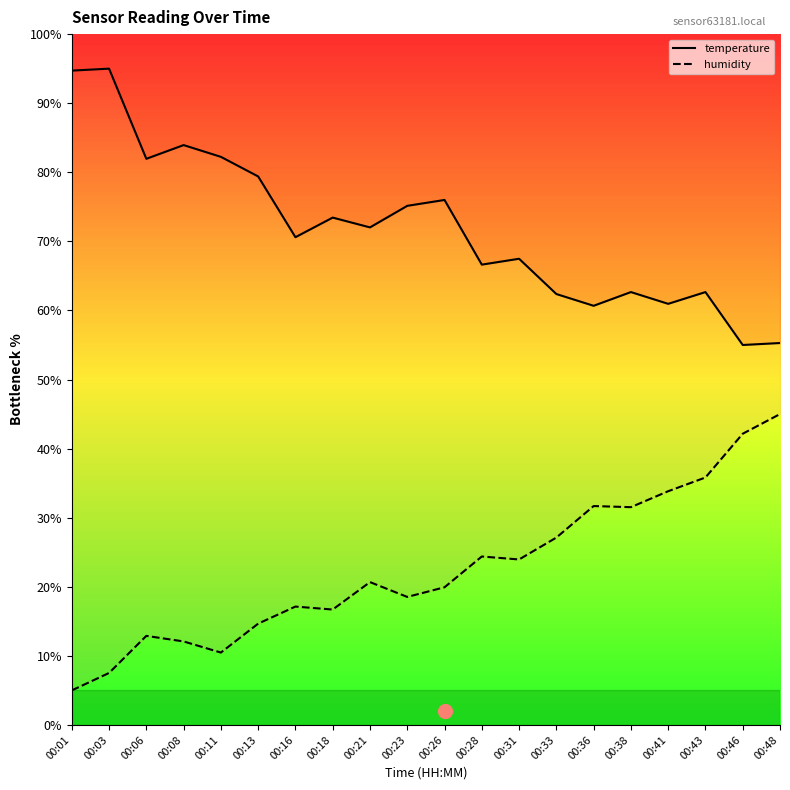

True or false: humidity has a value of 5.0 at 00:01.

True